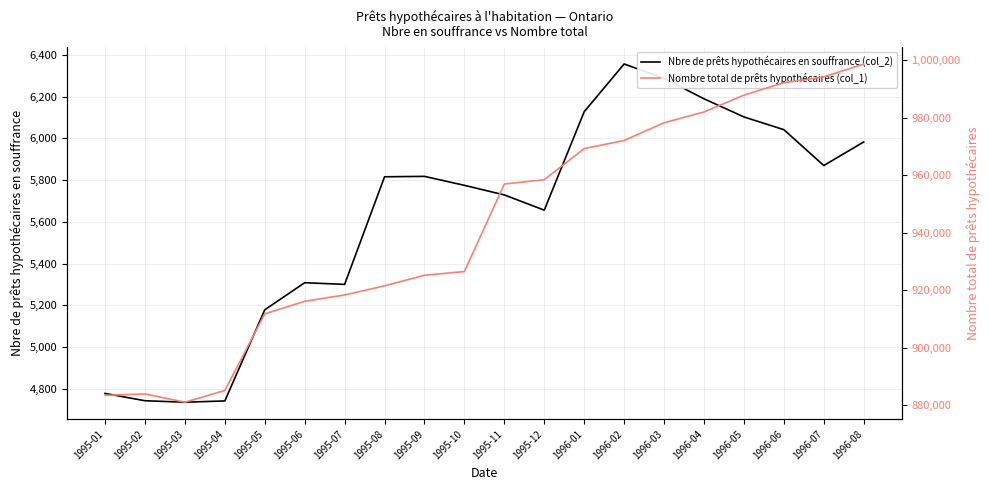

True or false: Nbre de prêts hypothécaires en souffrance (col_2) and Nombre total de prêts hypothécaires (col_1) cross at least once.

False